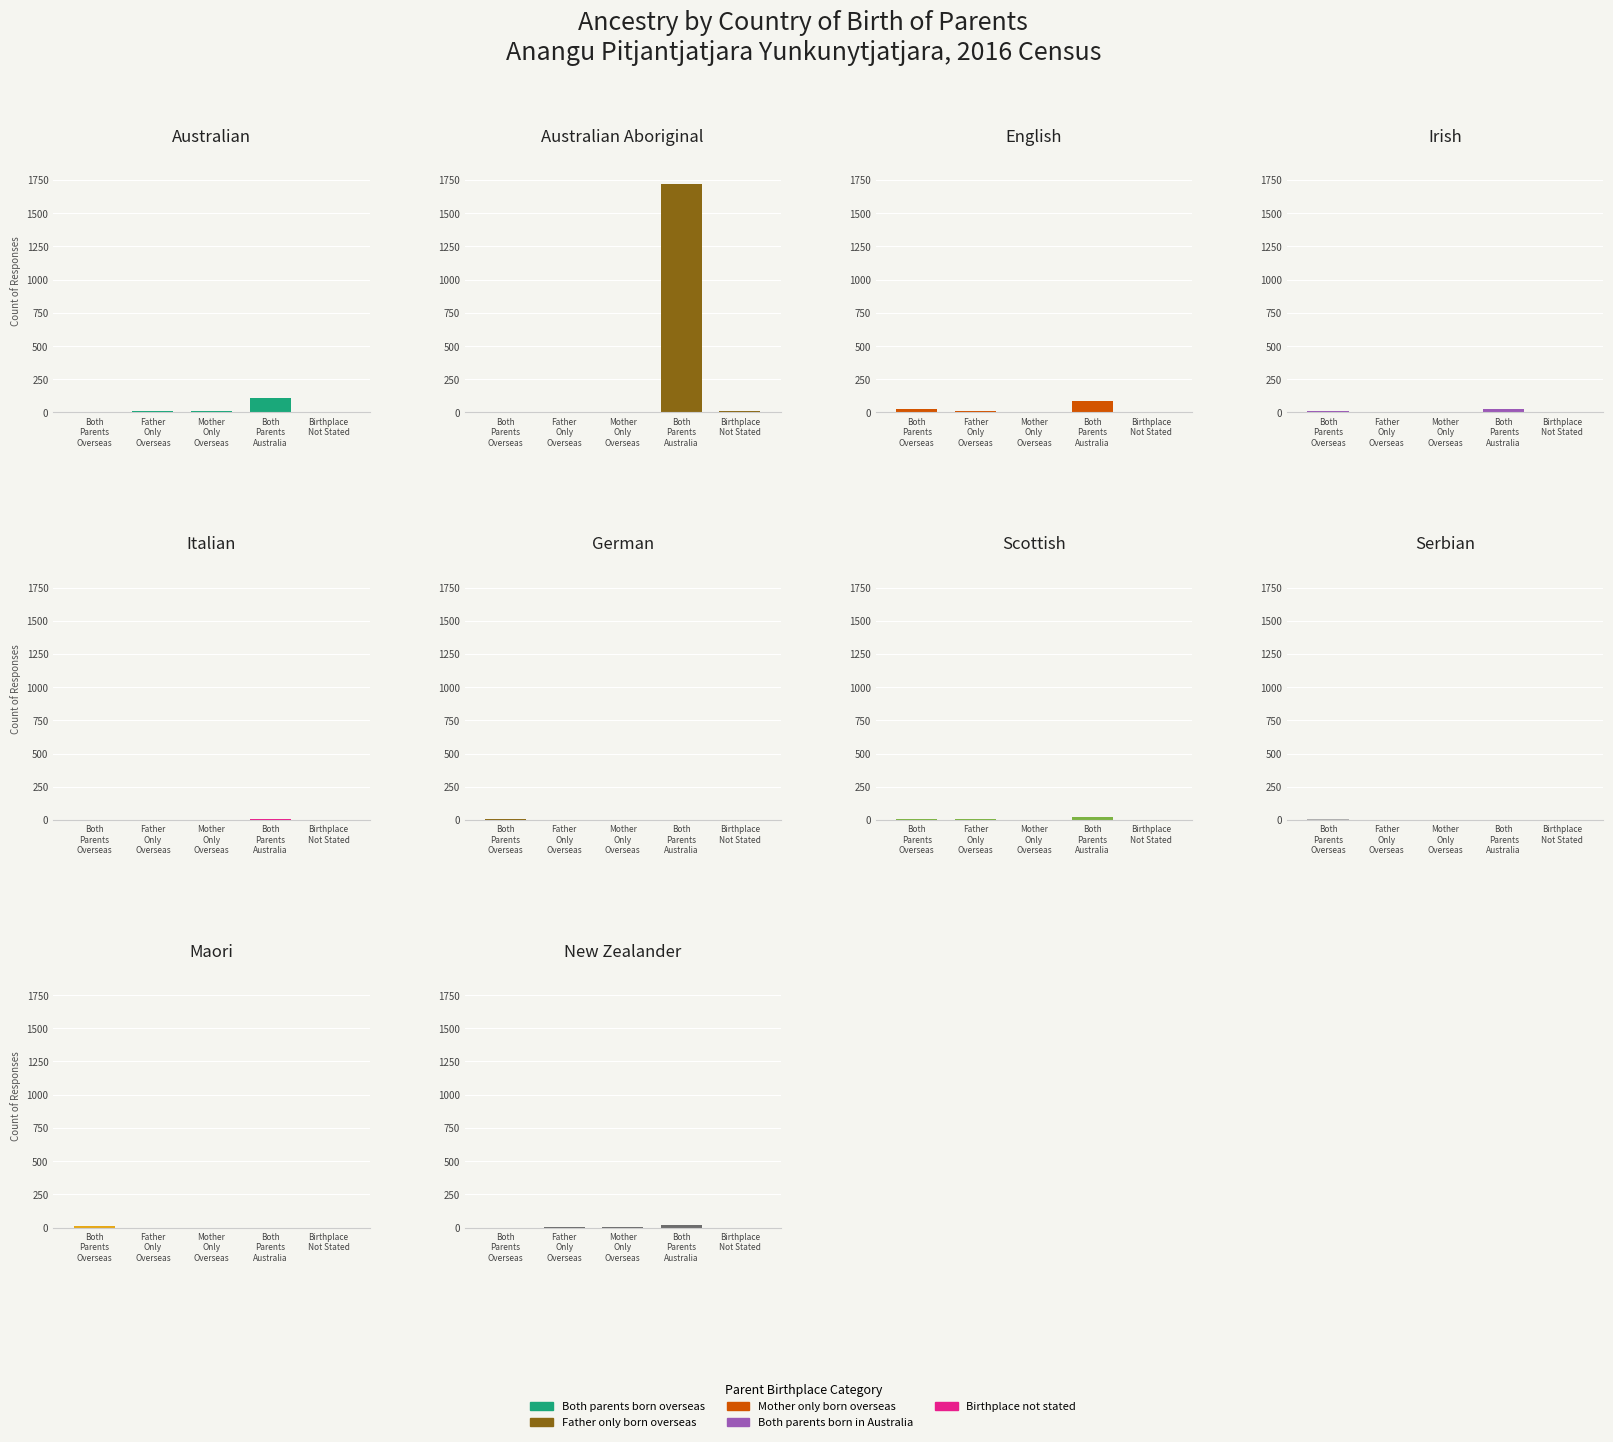

What position from the right is Maori?

2